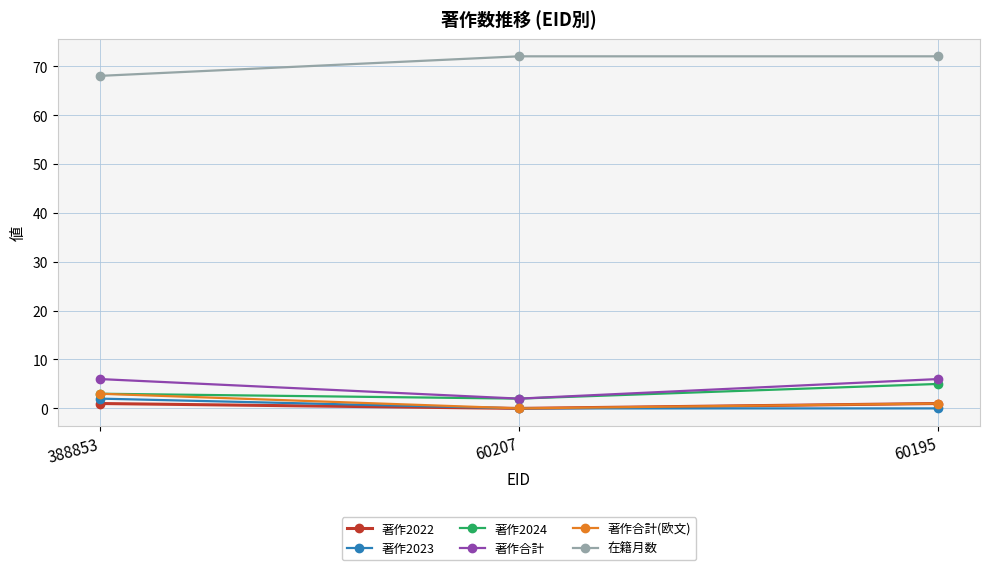

What is the difference between the maximum and minimum values in the 在籍月数 series?

4